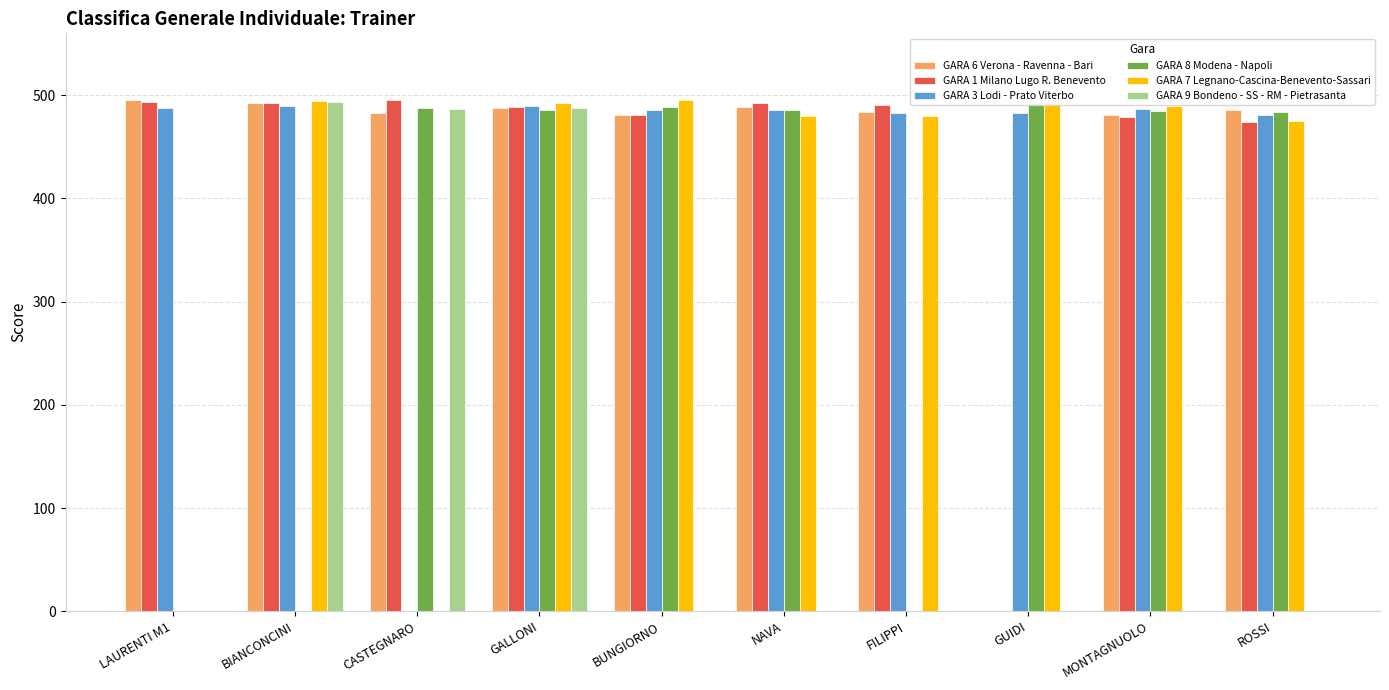

How many values in the GARA 3 Lodi - Prato Viterbo series are below 486?

4